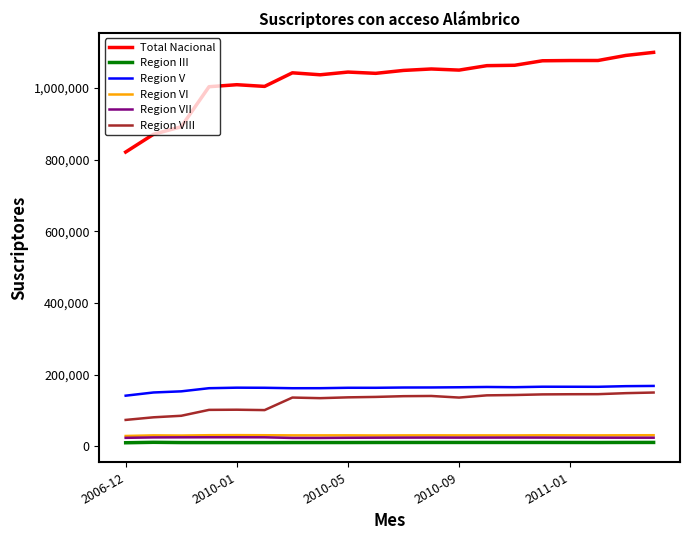

True or false: Region VIII and Total Nacional intersect in this chart.

False